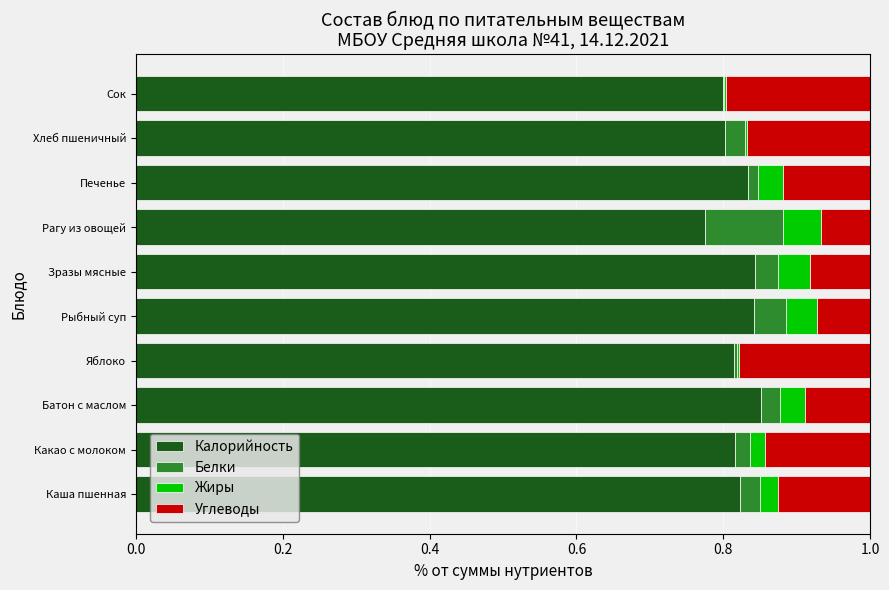

The value of Калорийность at Рагу из овощей is 0.5. True or false?

False